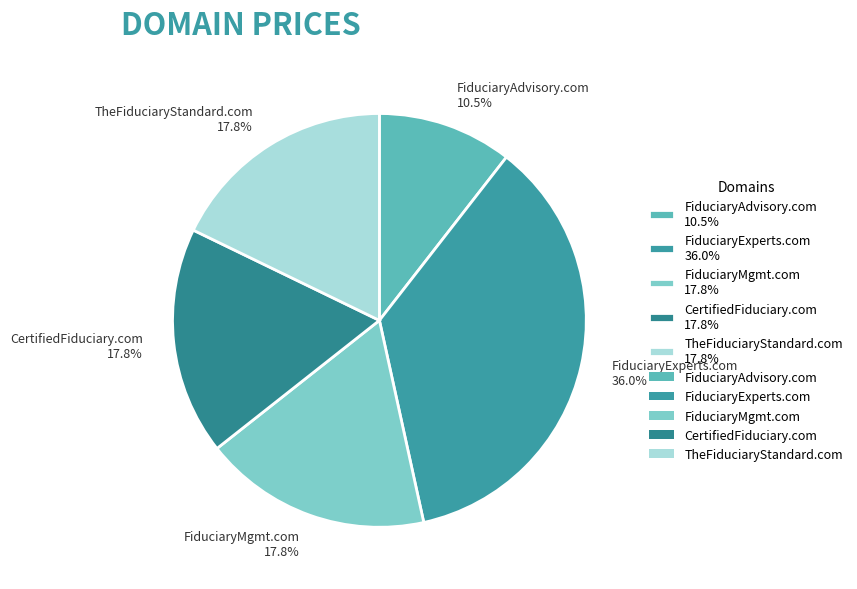

To the nearest percent, what is the difference between the largest and smallest slice percentages?

26%